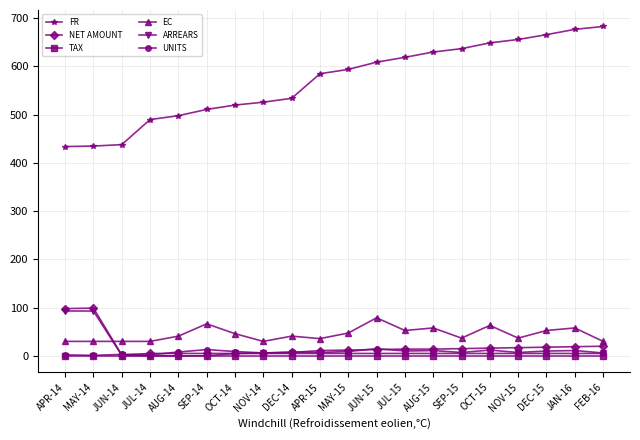

How many data points in NET AMOUNT are less than 14?

10